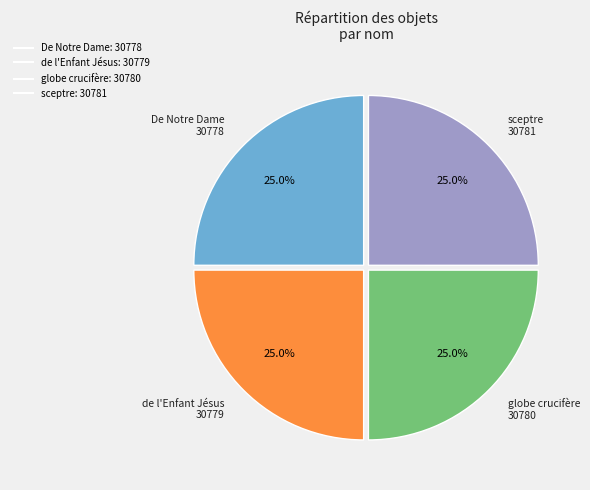

What is the ratio of the value at De Notre Dame to the value at sceptre?

1.0